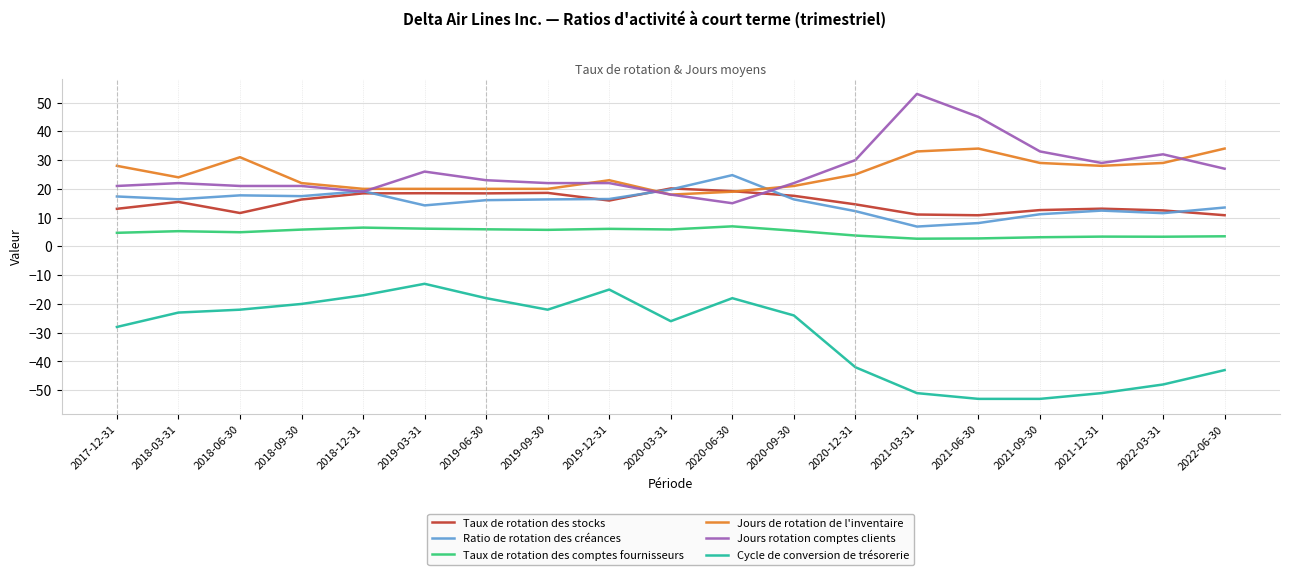

What is the approximate value of Jours de rotation de l'inventaire at 2019-09-30?

20.0